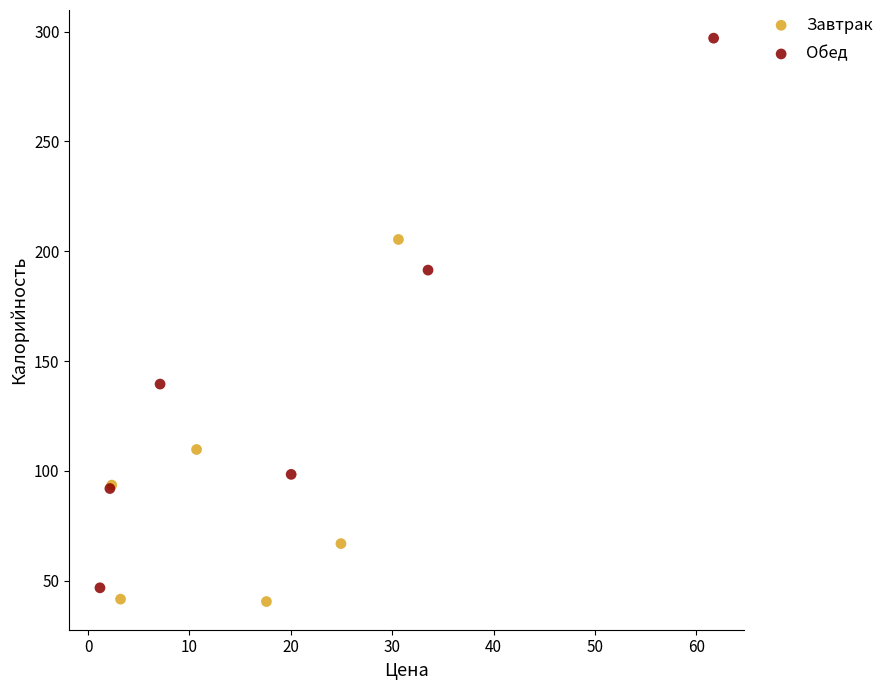

Which series has the largest Y range (max minus min)?

Обед